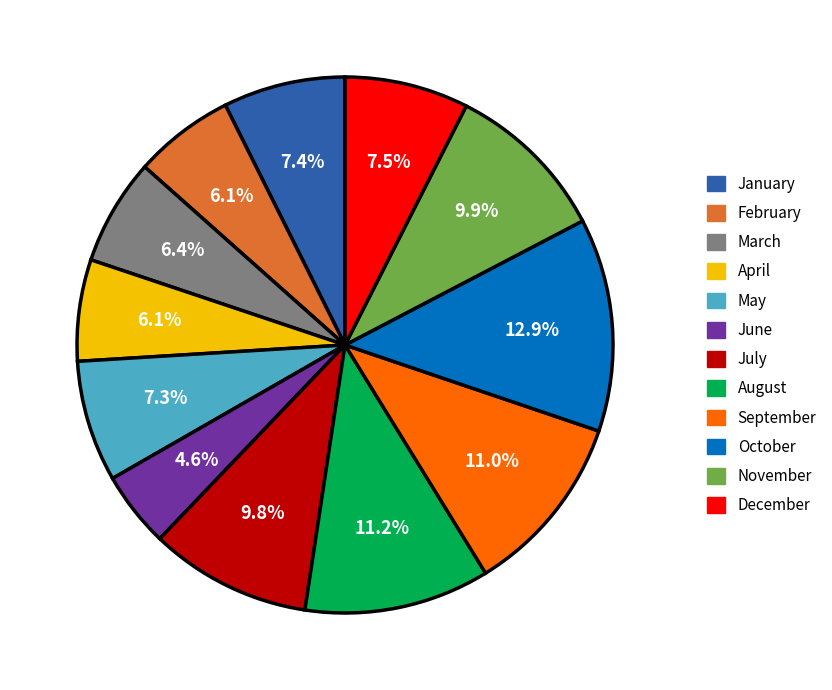

Does February account for over 50% of the chart?

No